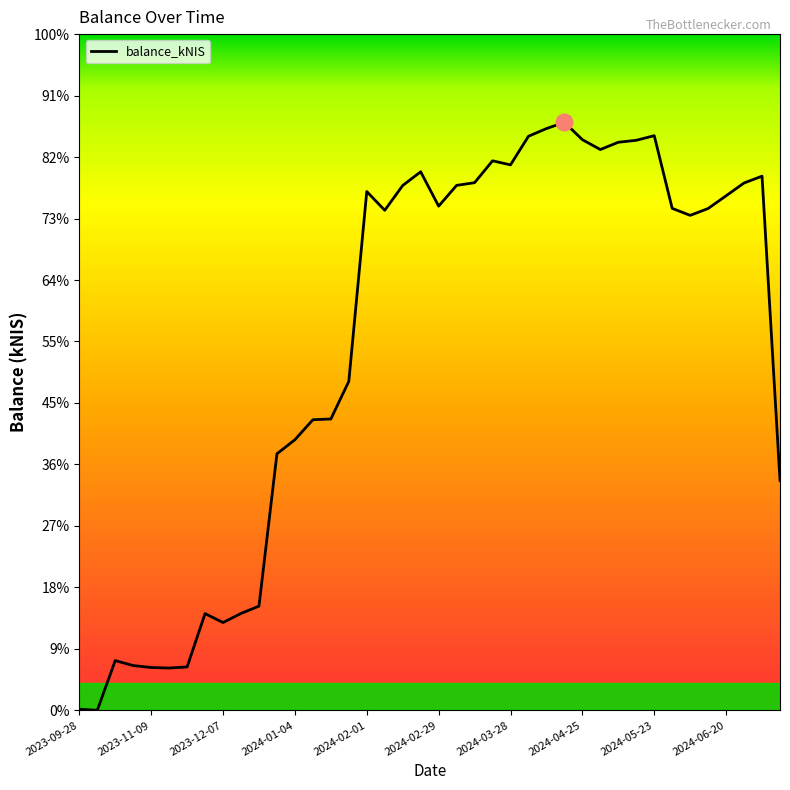

Is this an area chart (filled region under the line)?

Yes